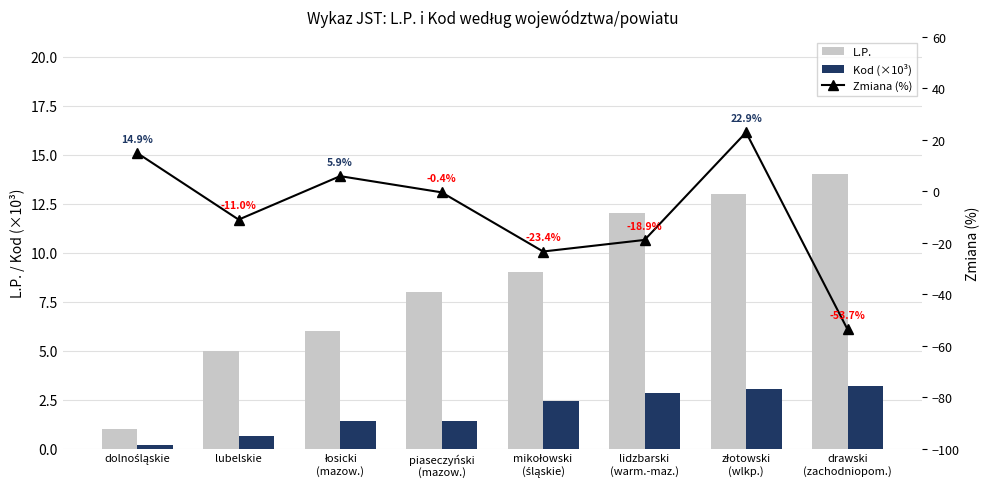

What is the greatest value displayed?

22.9